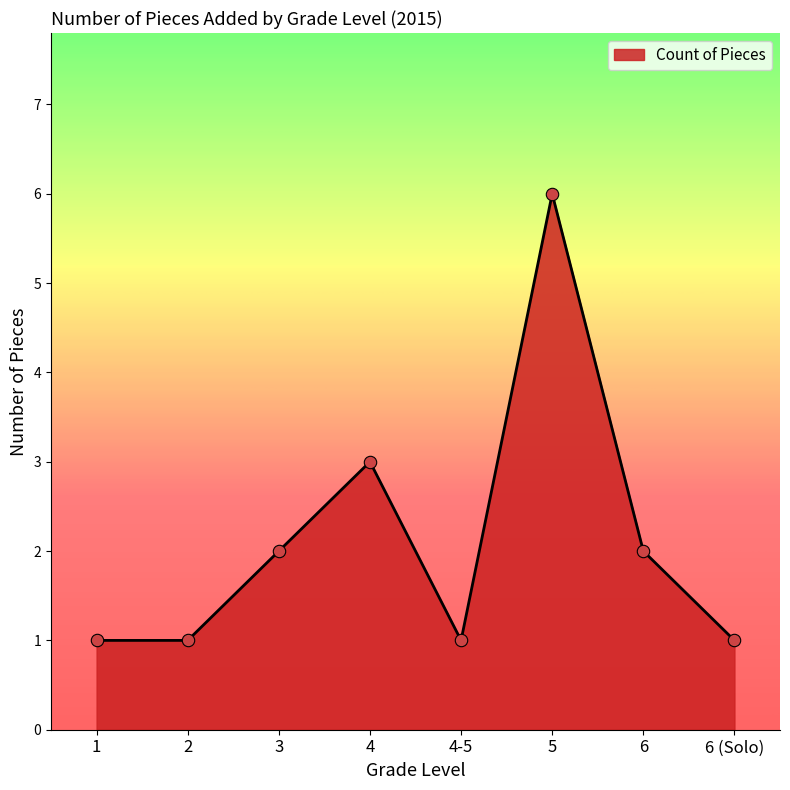

Which has a higher value, 5 or 2?

5